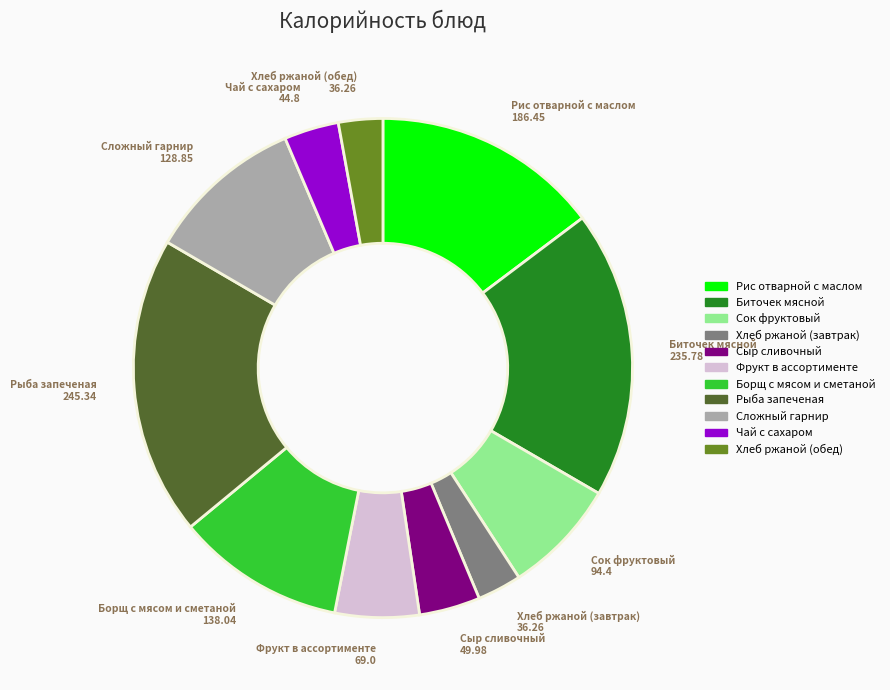

What is the largest slice in the pie chart?

Рыба запеченая